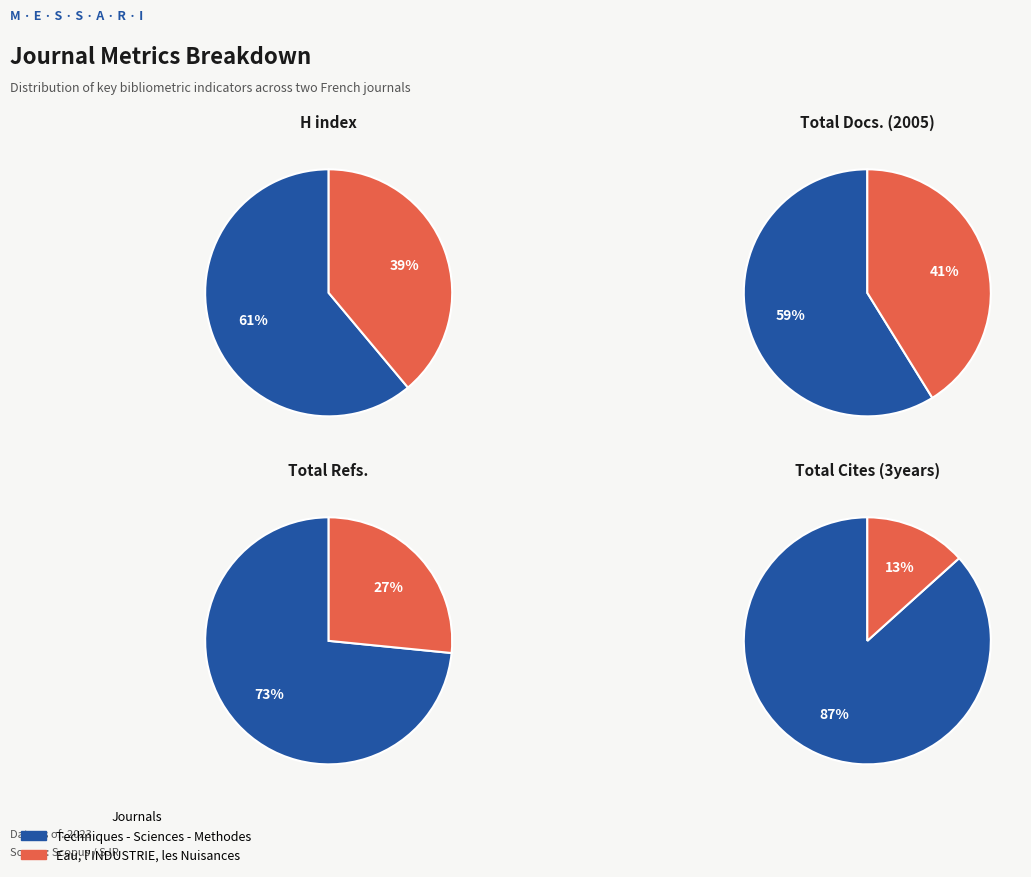

Which slice represents more than half of the pie?

Techniques - Sciences - Methodes